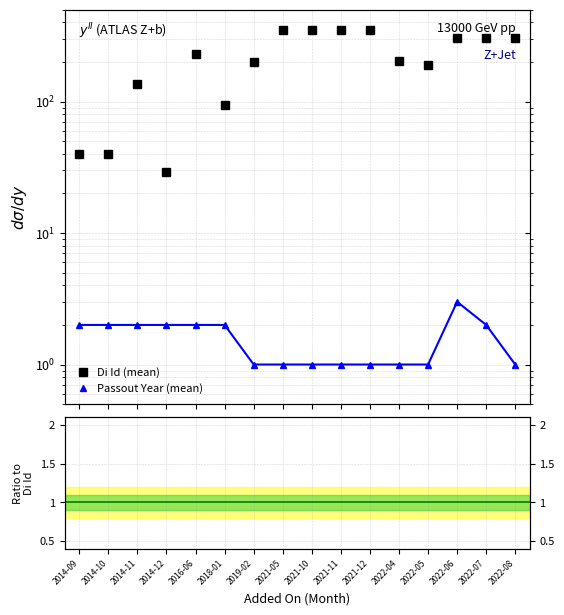

How many lines are shown in the chart?

2